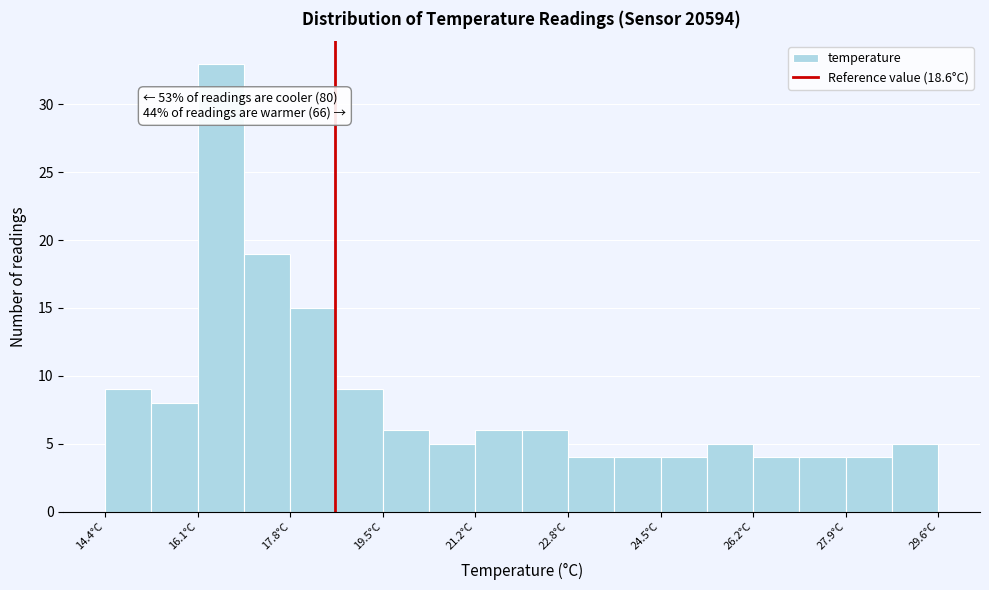

Which range on the x-axis has the tallest bar?

16.0 to 17.0